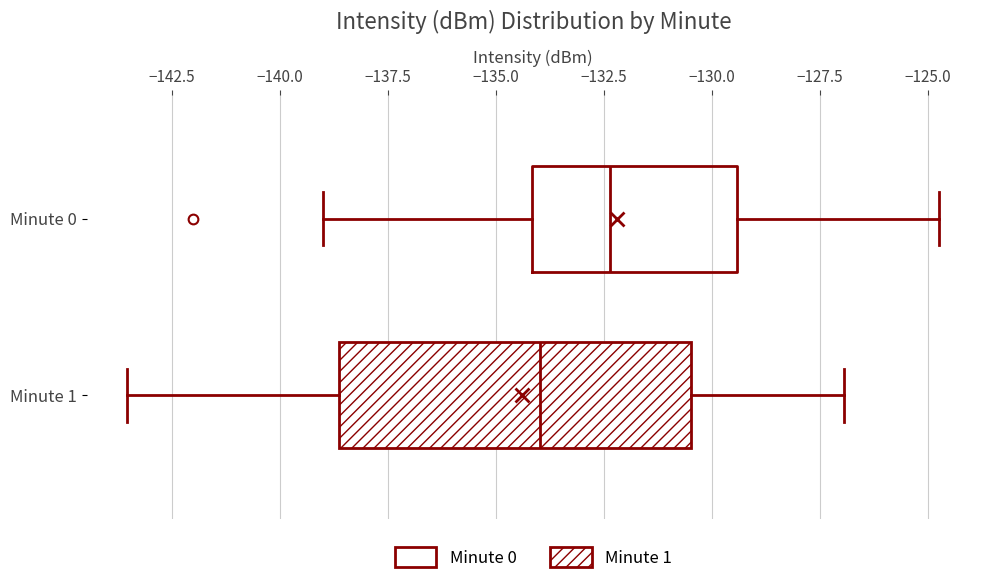

Which box has the furthest to the left median line?

Minute 1